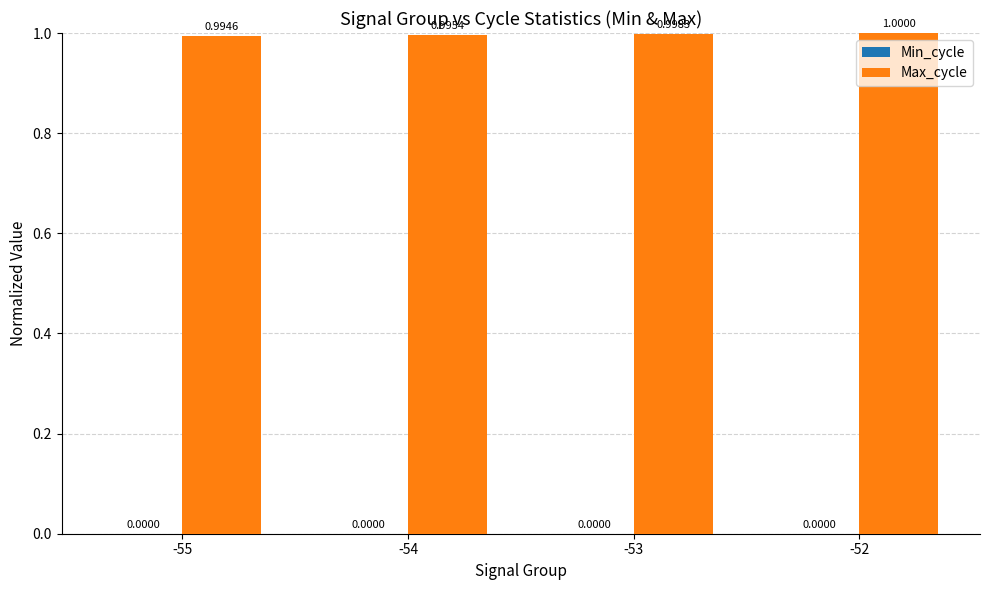

How many series are shown in this chart?

1